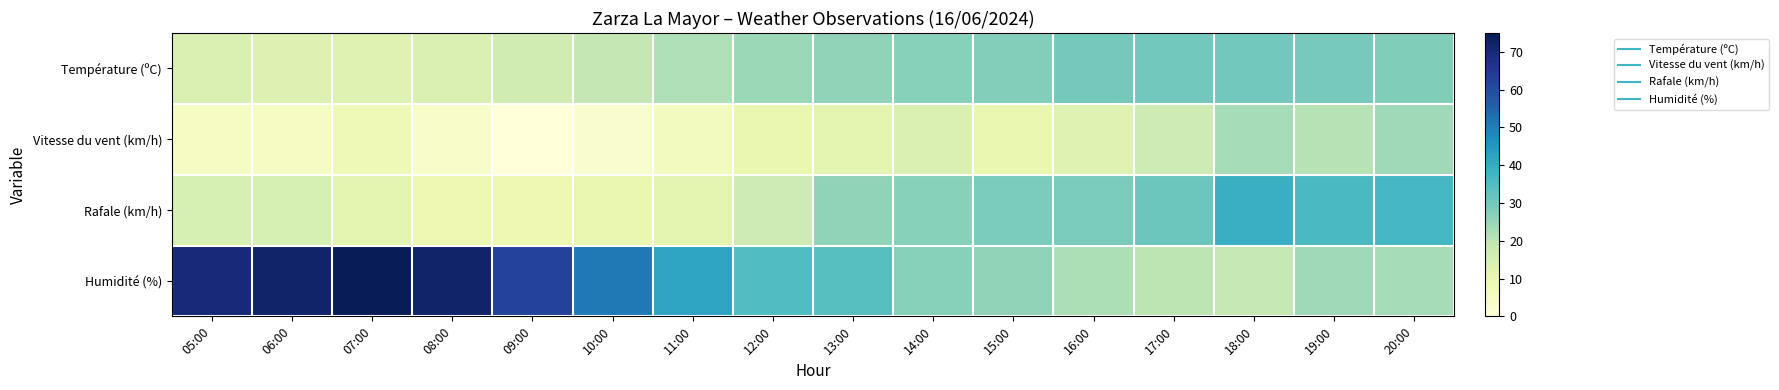

What is the greatest value displayed?

75.0